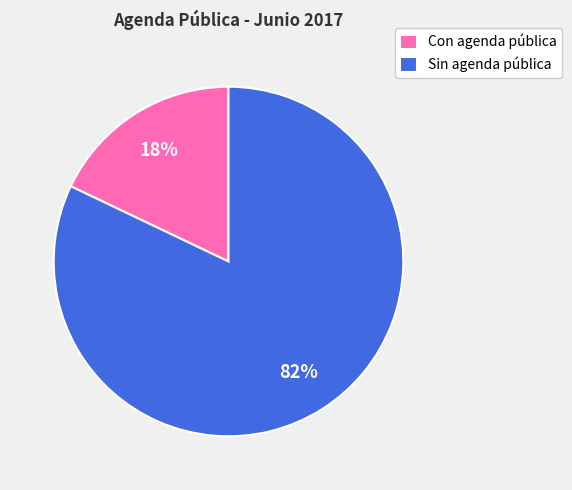

To the nearest percent, what percentage of the pie is Con agenda pública?

18%